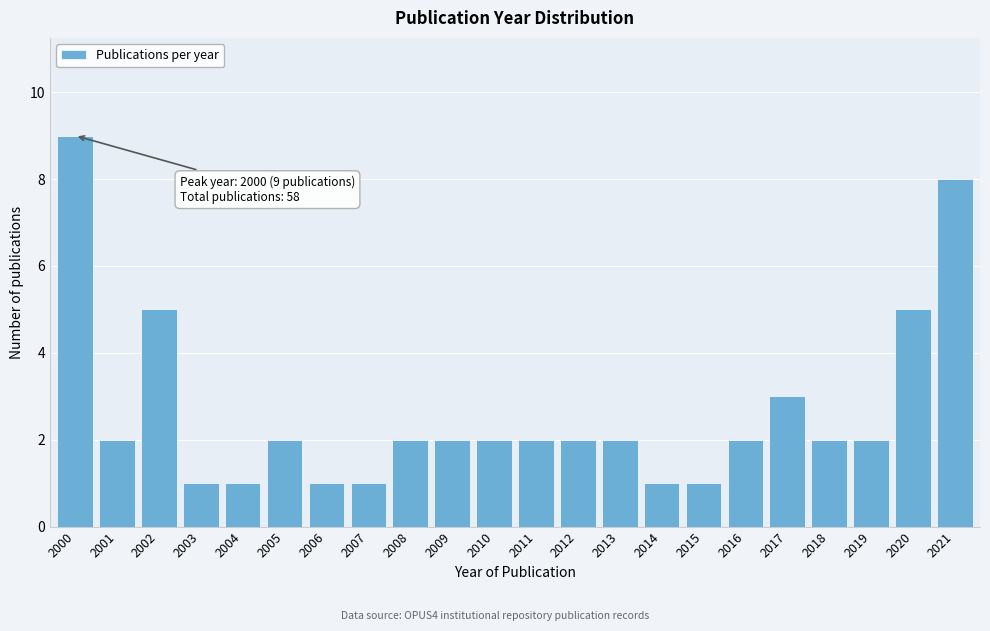

Reading left to right, what are all the values shown in this chart?

9	2	5	1	1	2	1	1	2	2	2	2	2	2	1	1	2	3	2	2	5	8